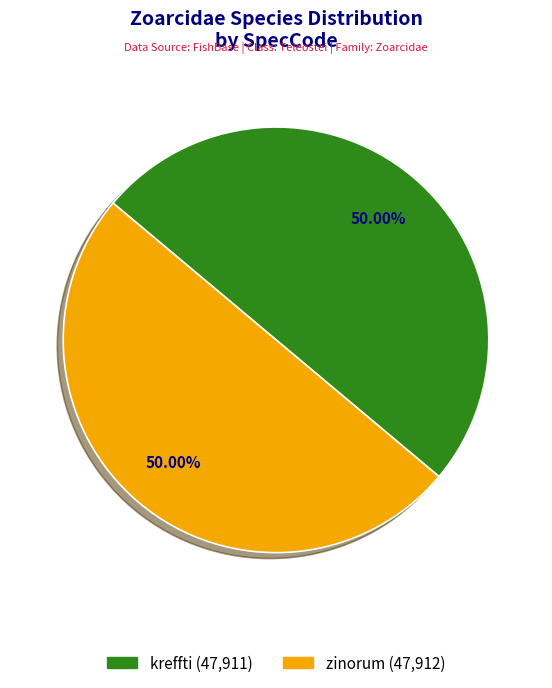

Approximately how many times larger is the value at kreffti (47,911) compared to zinorum (47,912)?

1.0